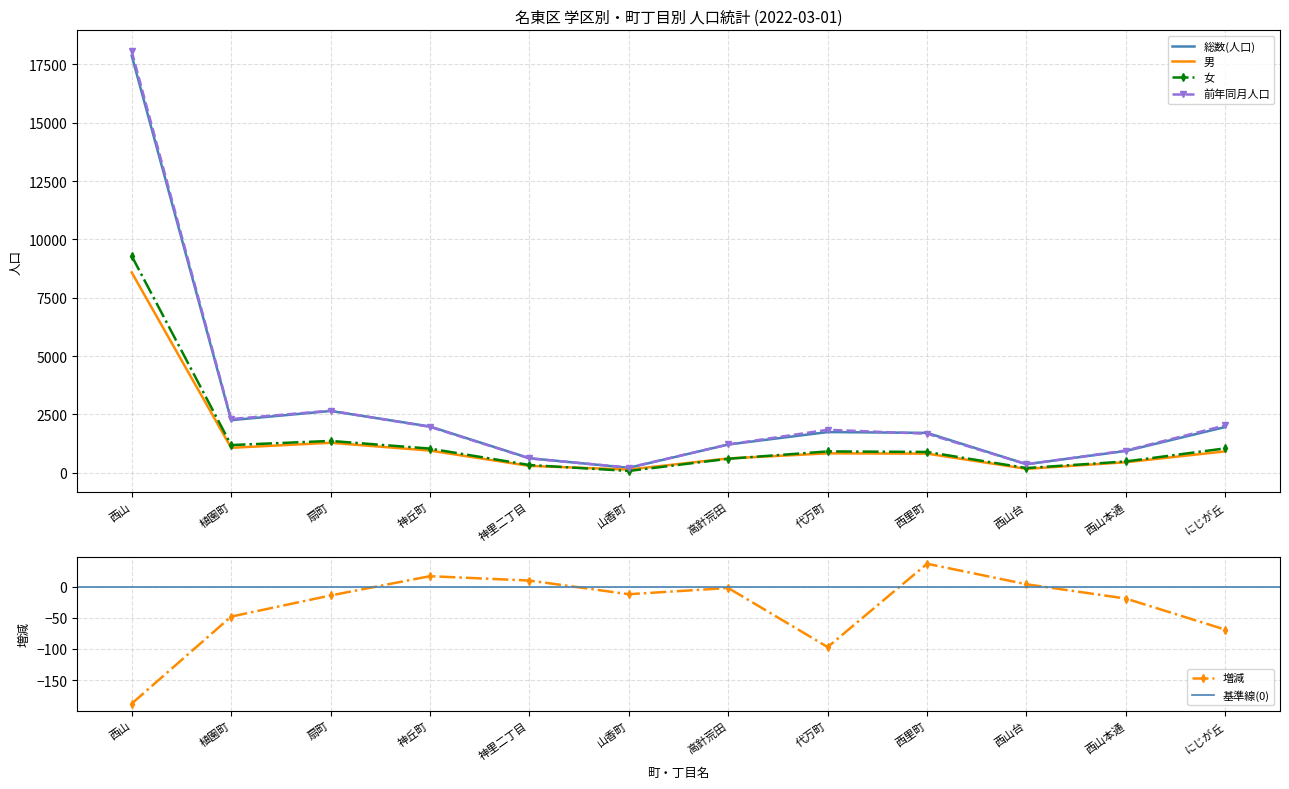

True or false: 前年同月人口 and 女 cross at least once.

False